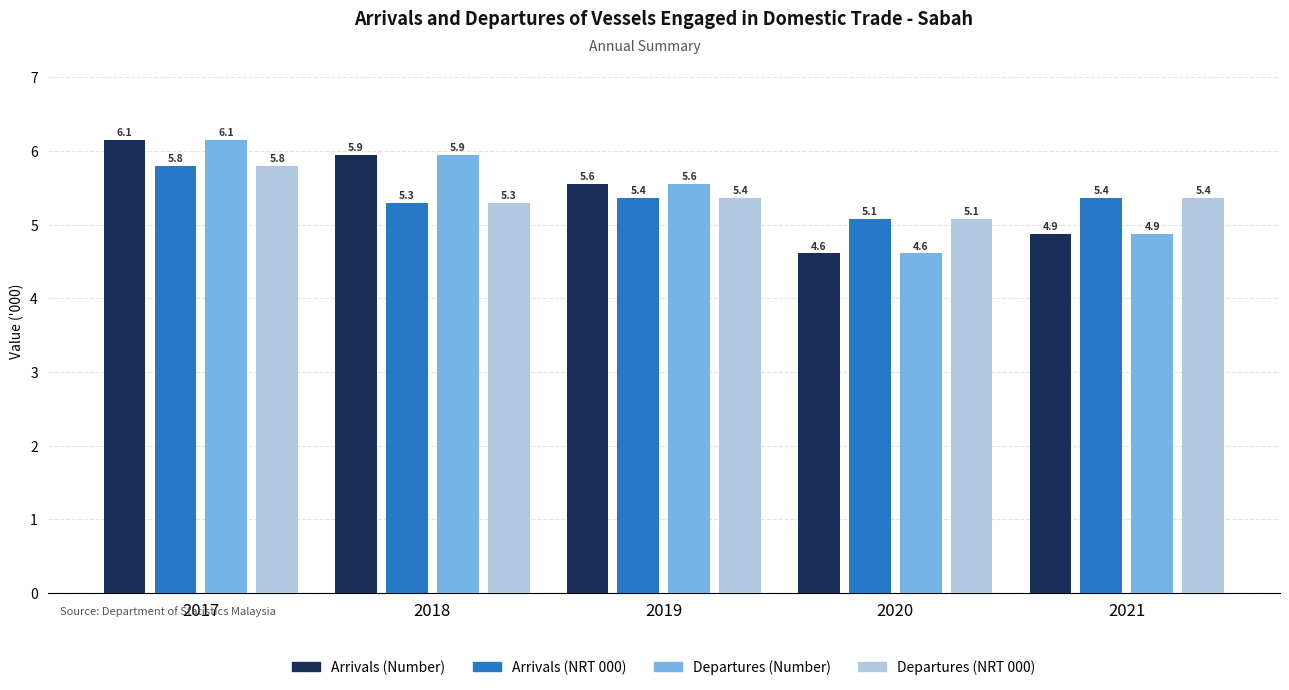

What is the value of the Departures (Number) bar at the 1st from the left?

6.1